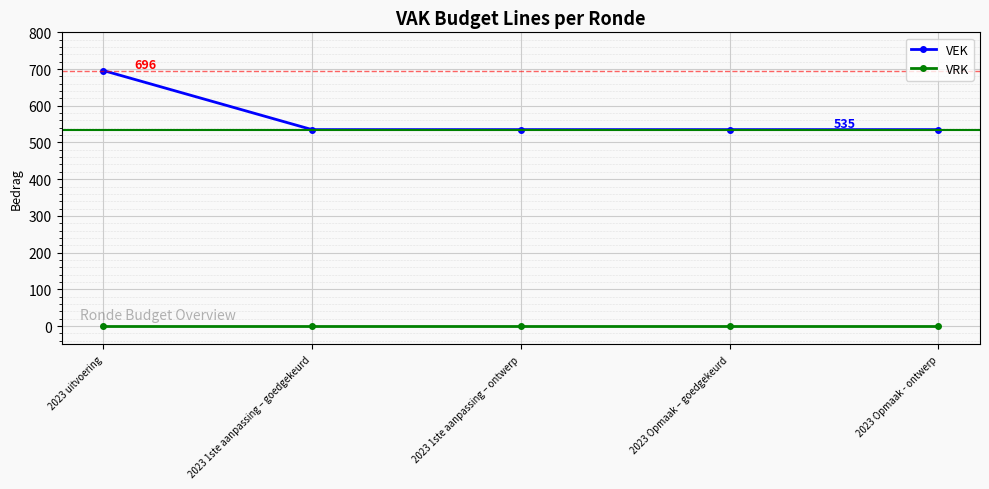

List the series in order of their peak value, lowest first.

VRK, VEK